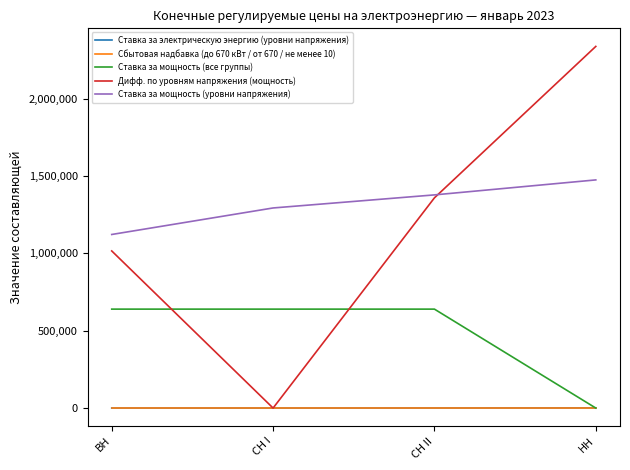

Count the Сбытовая надбавка (до 670 кВт / от 670 / не менее 10) values in the range 0 to 1.

4